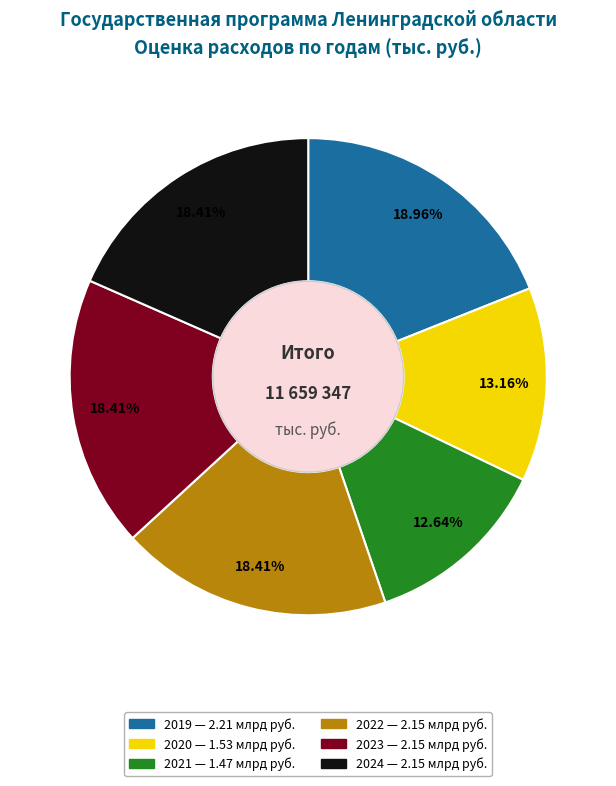

To the nearest percent, what is the difference between the largest and smallest slice percentages?

6%